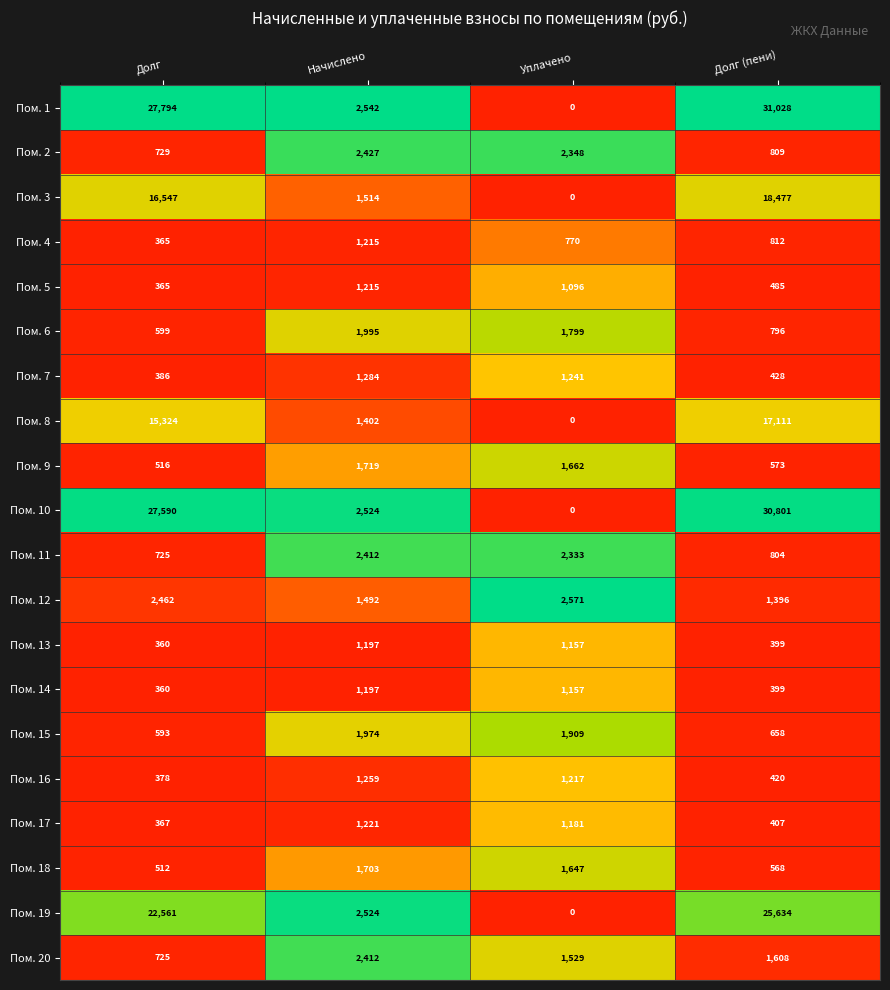

What is the difference between the Пом. 8 values at Уплачено and Начислено?

1402